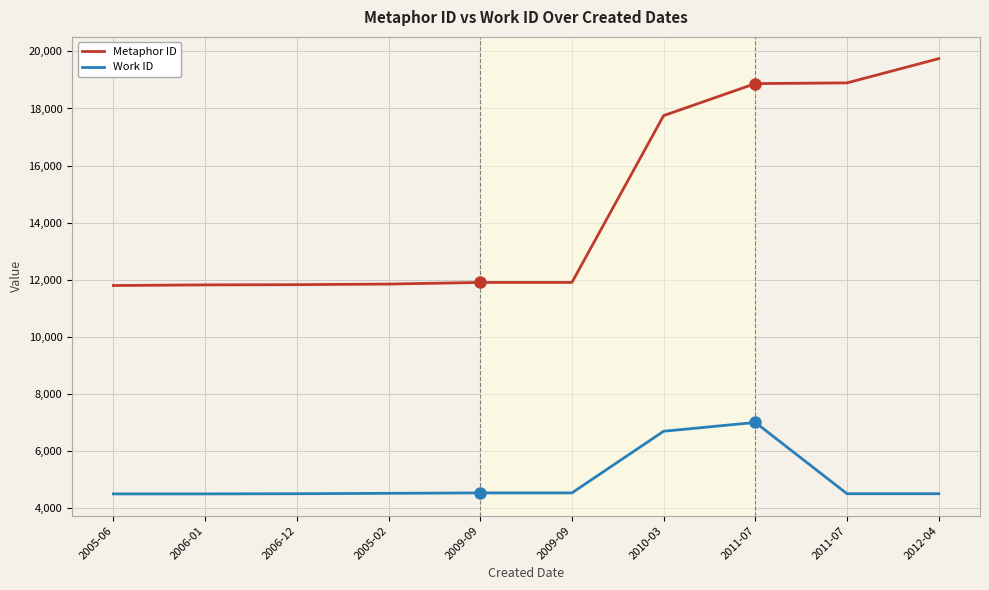

The Metaphor ID series shows 25093 at 2011-07. True or false?

False